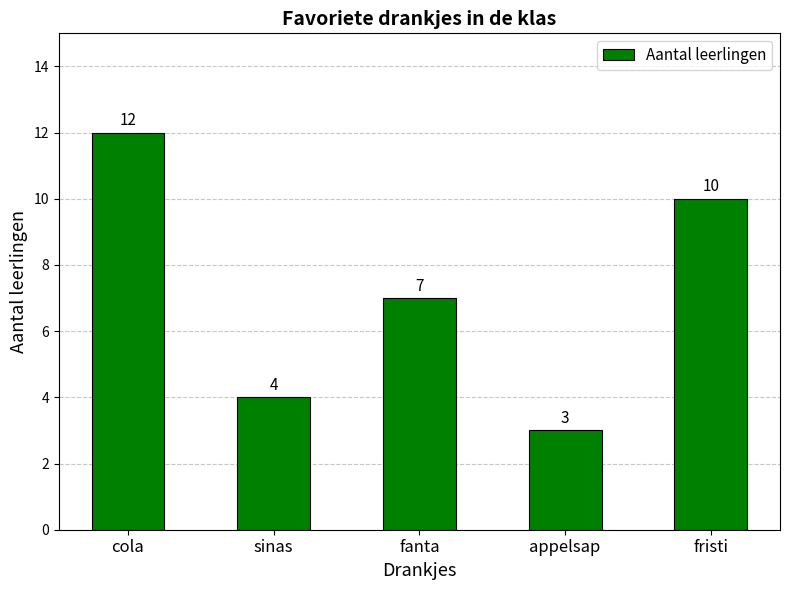

Where does the data first go above 7?

cola